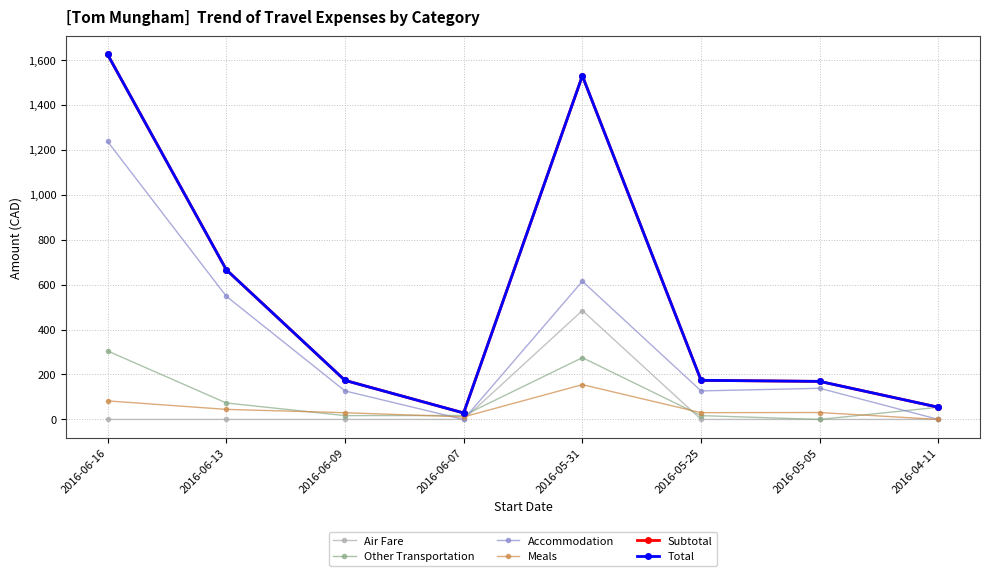

Does the chart have visible grid lines?

Yes